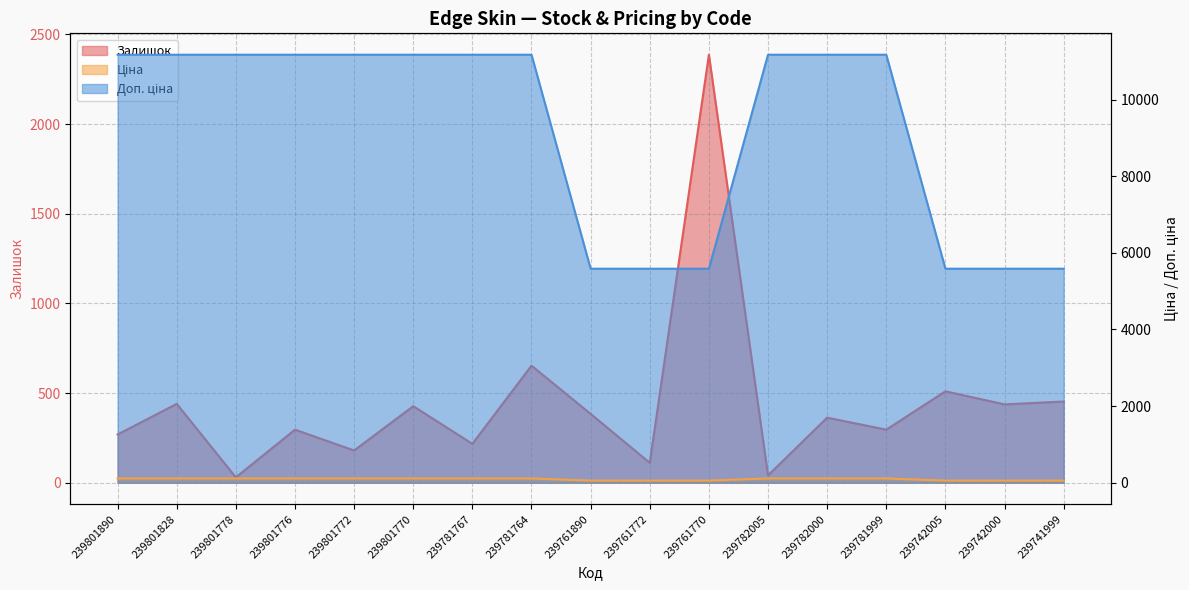

What is the sum of all Ціна values?

1563.7